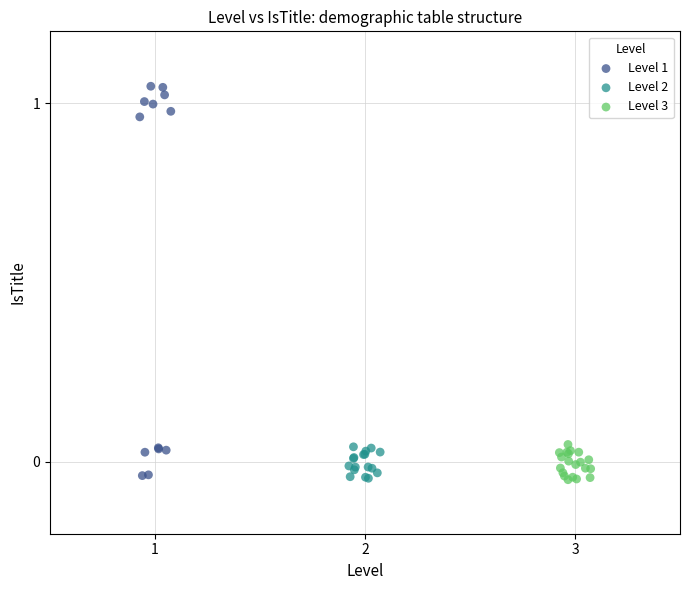

Which series contains the highest Y value?

Level 1